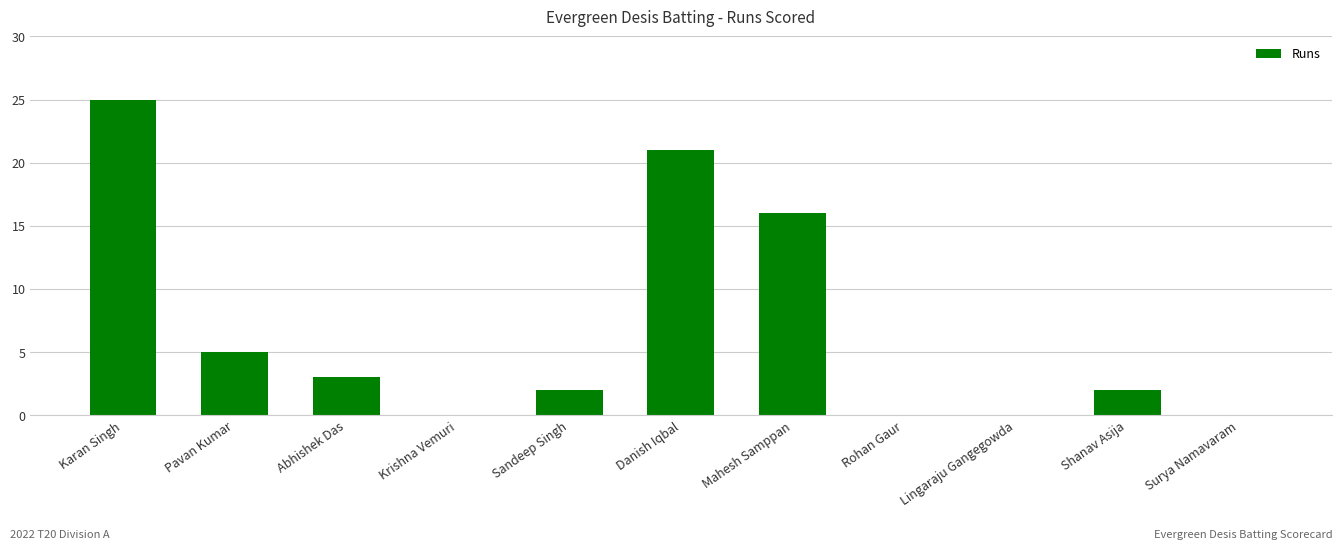

What is the sum of the values at Karan Singh and Shanav Asija?

27